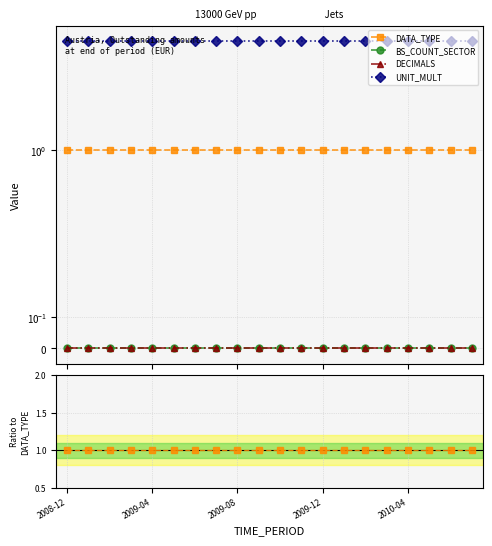

Which category has the lowest value across all series?

2008-12